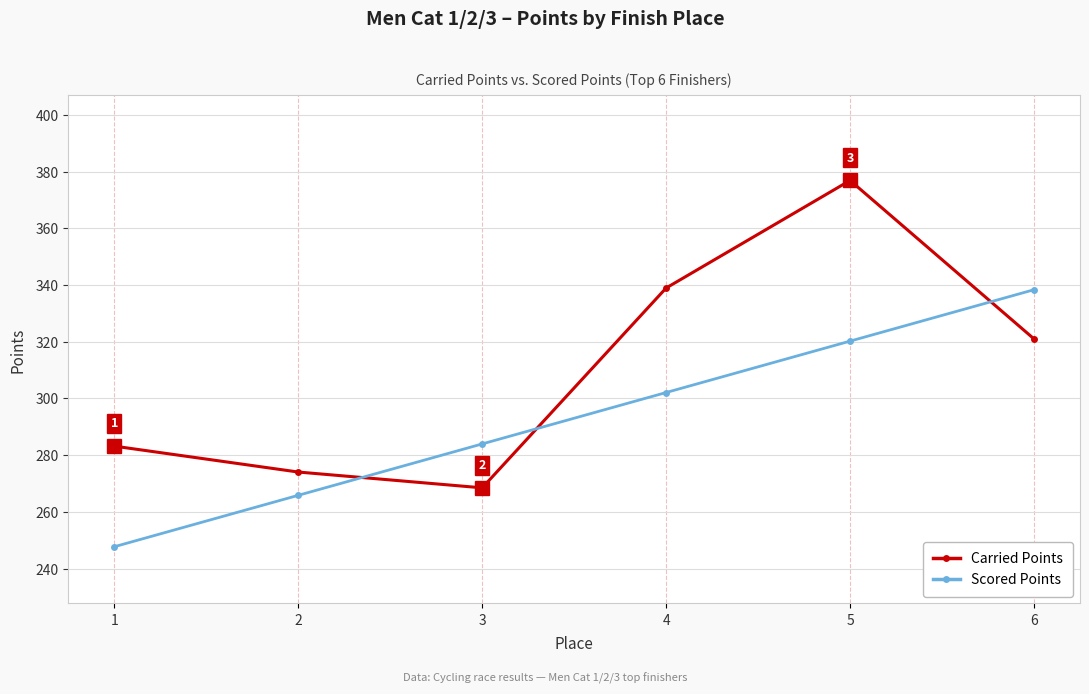

Reading left to right, list all the values displayed in this chart.

Carried Points: 283.2	274.1	268.5	338.9	376.9	321.0
Scored Points: 247.7	265.8	284.0	302.1	320.2	338.3